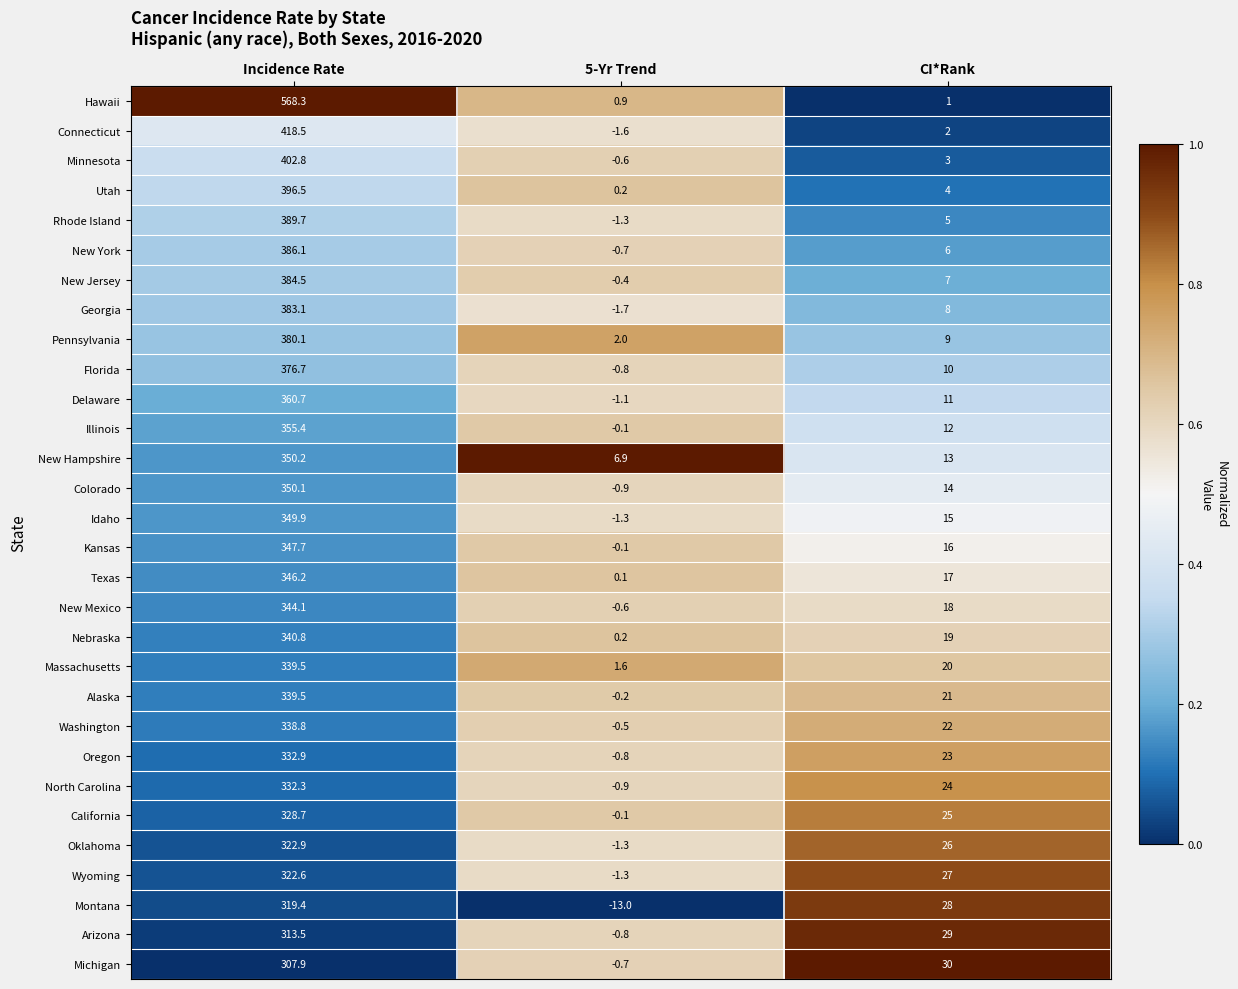

What is the total value across all series at 5-Yr Trend?

-18.9